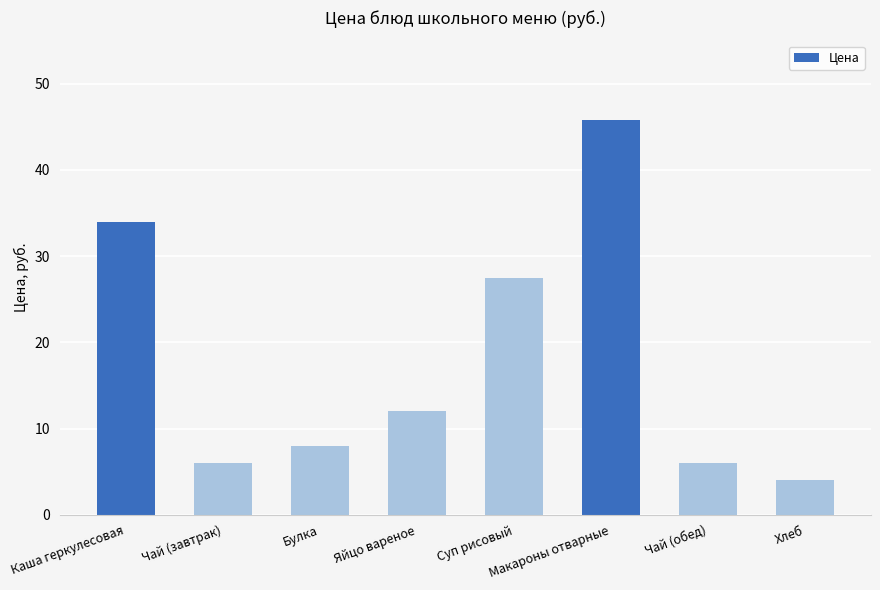

Reading left to right, extract all data points from this chart.

Каша геркулесовая=34.0	Чай (завтрак)=6.0	Булка=8.0	Яйцо вареное=12.0	Суп рисовый=27.4	Макароны отварные=45.8	Чай (обед)=6.0	Хлеб=4.0